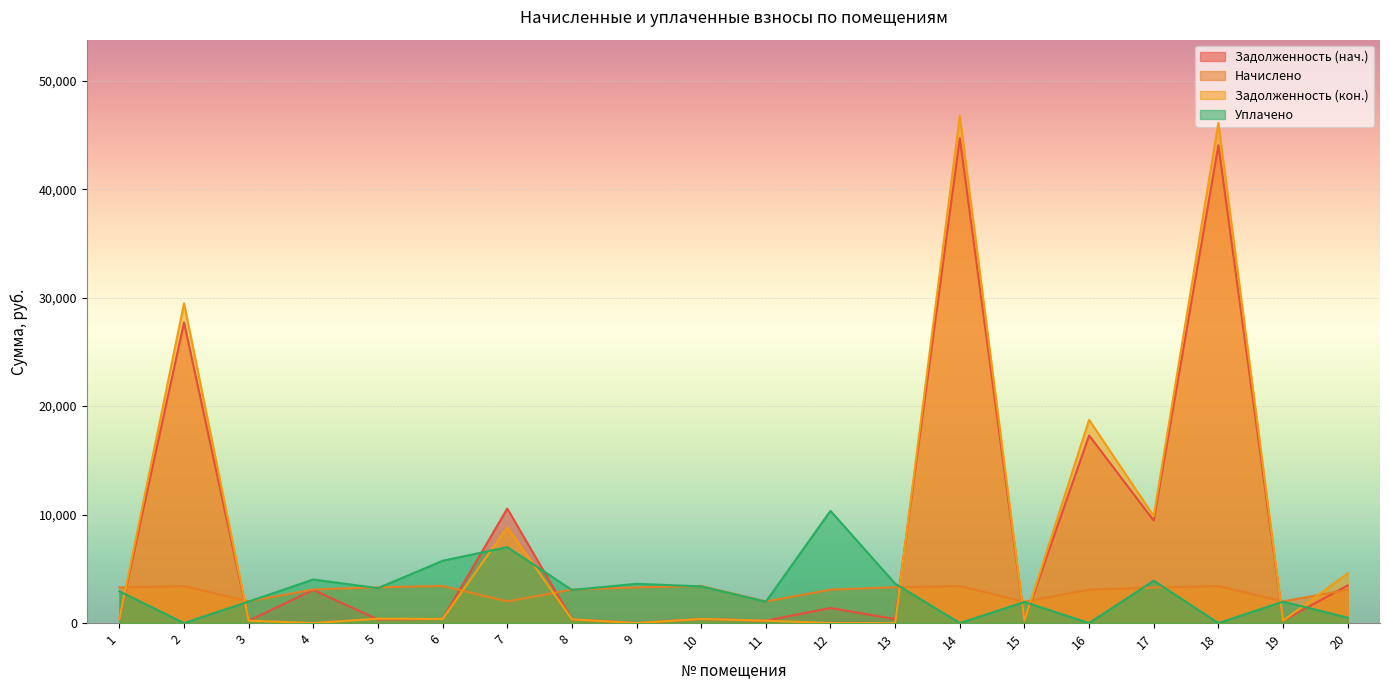

What is the greatest value displayed?

46769.9